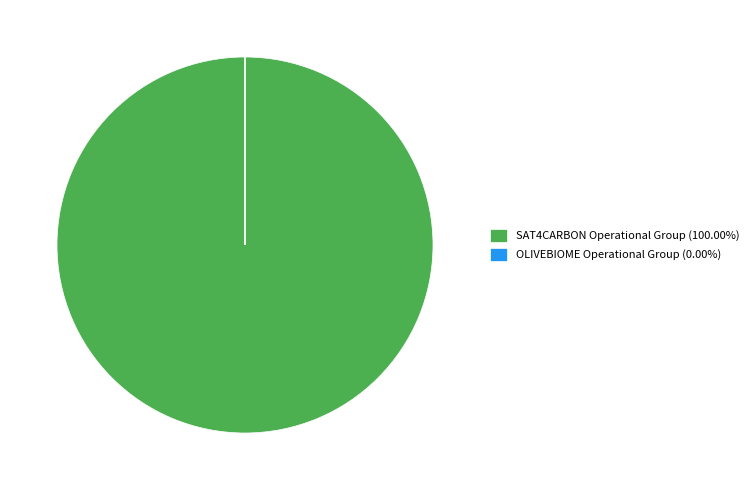

Does any single category account for the majority?

Yes